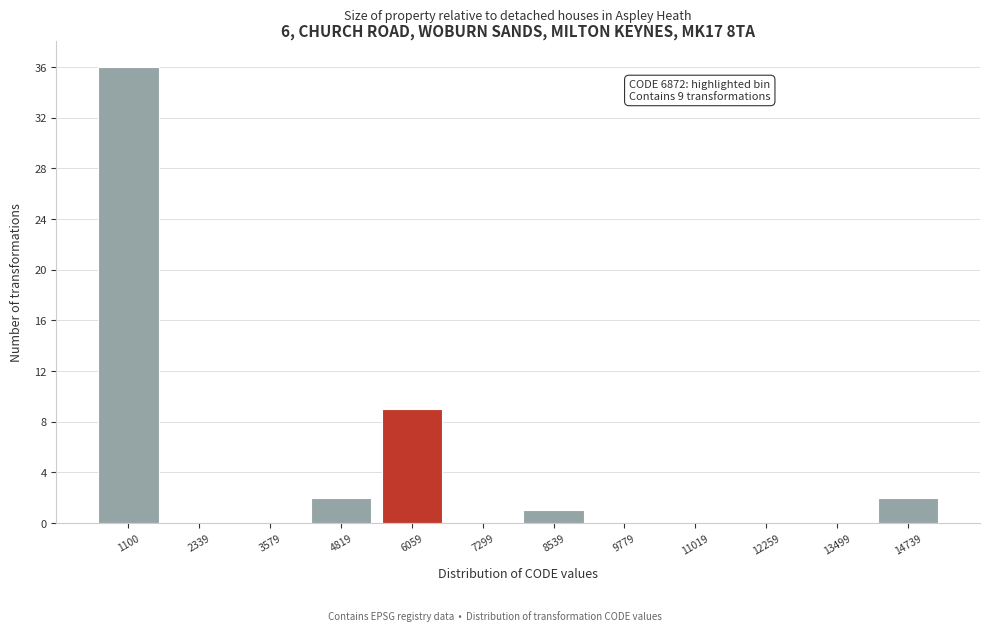

Reading left to right, list all the values displayed in this chart.

1100=36	2339=0	3579=0	4819=2	6059=9	7299=0	8539=1	9779=0	11019=0	12259=0	13499=0	14739=2